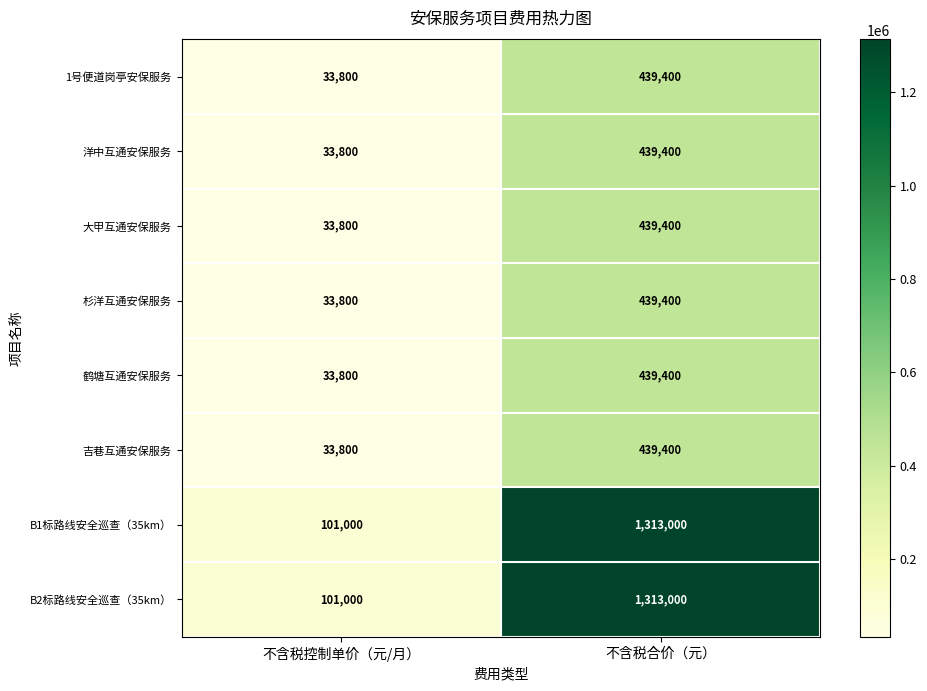

What is the spread (max minus min) of values at 不含税合价（元）?

873600